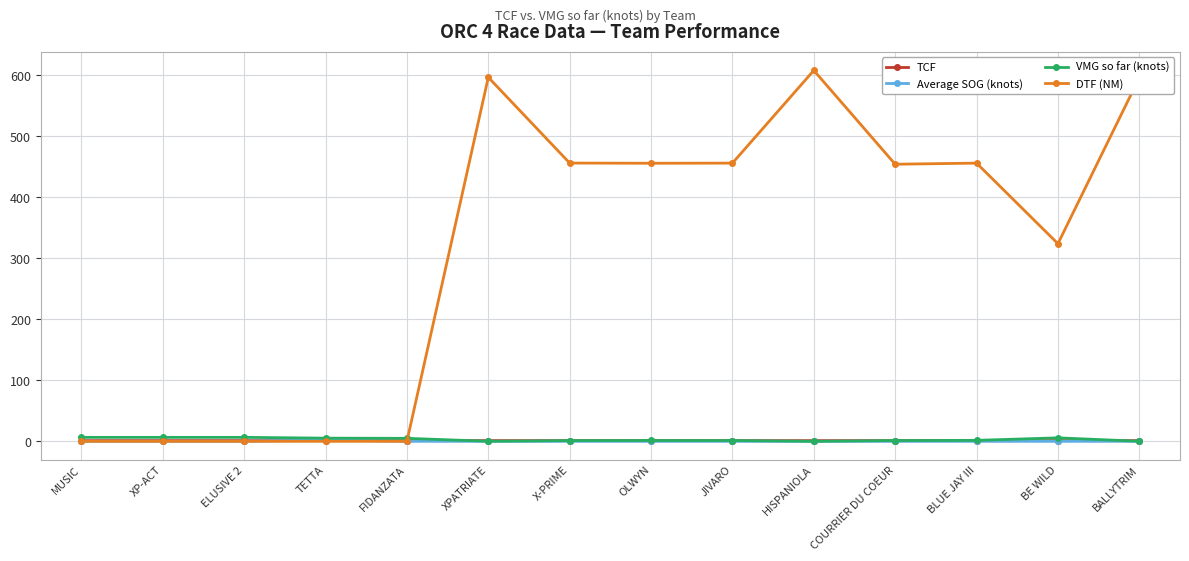

How many TCF values are between 1 and 2?

14